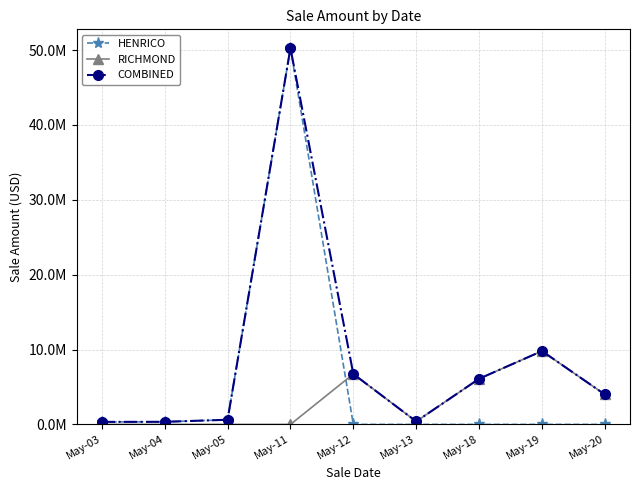

Does the chart have visible grid lines?

Yes